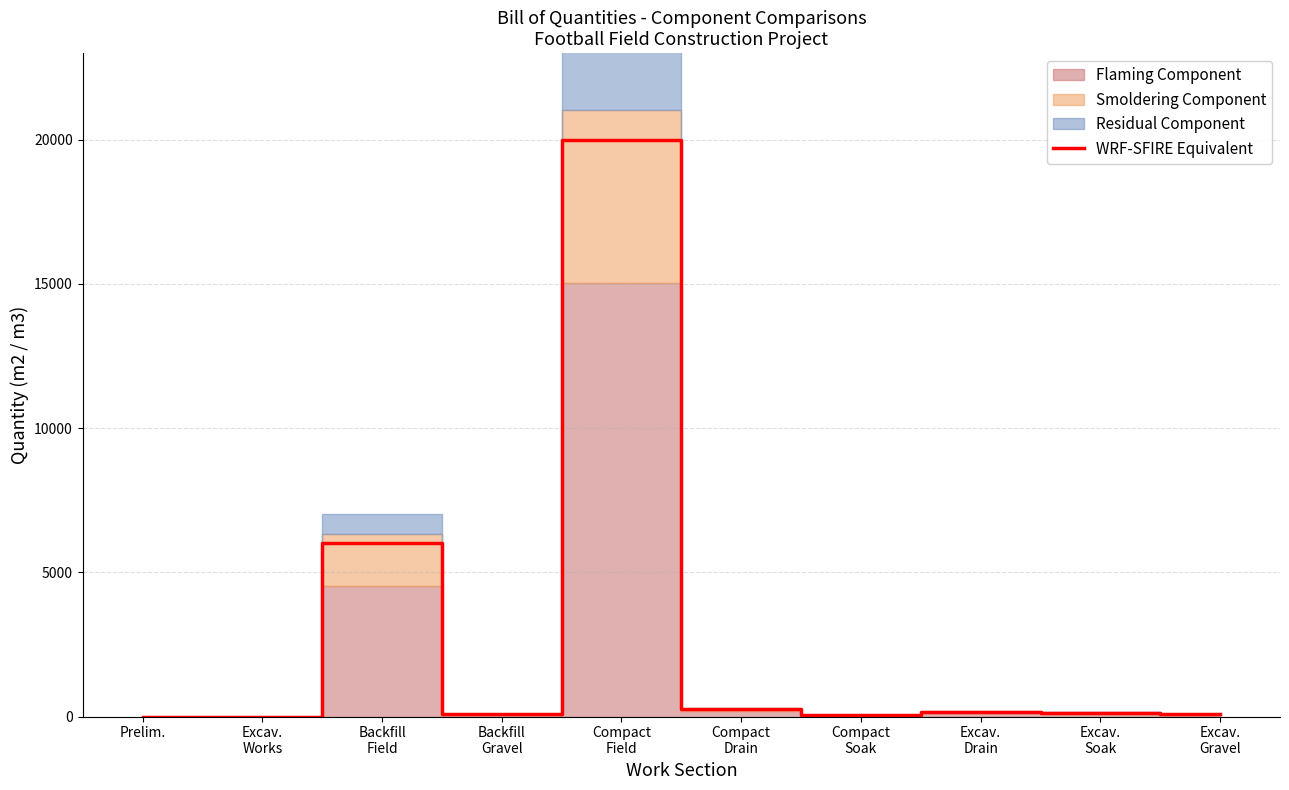

What position from the left is Excav.
Works?

2